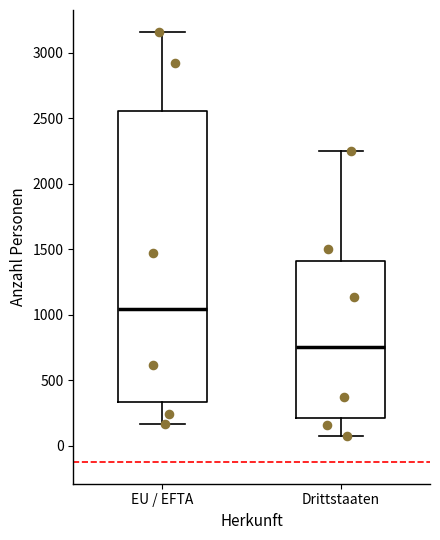

Reading left to right, read every box against the y-axis: the position of its median line, the range the box covers, and the ends of its whiskers. The values are not printed on the chart, so give them approximately, as read against the axis.

EU / EFTA: median 1050, box 350 to 2550, whiskers 150 to 3150
Drittstaaten: median 750, box 200 to 1400, whiskers 50 to 2250